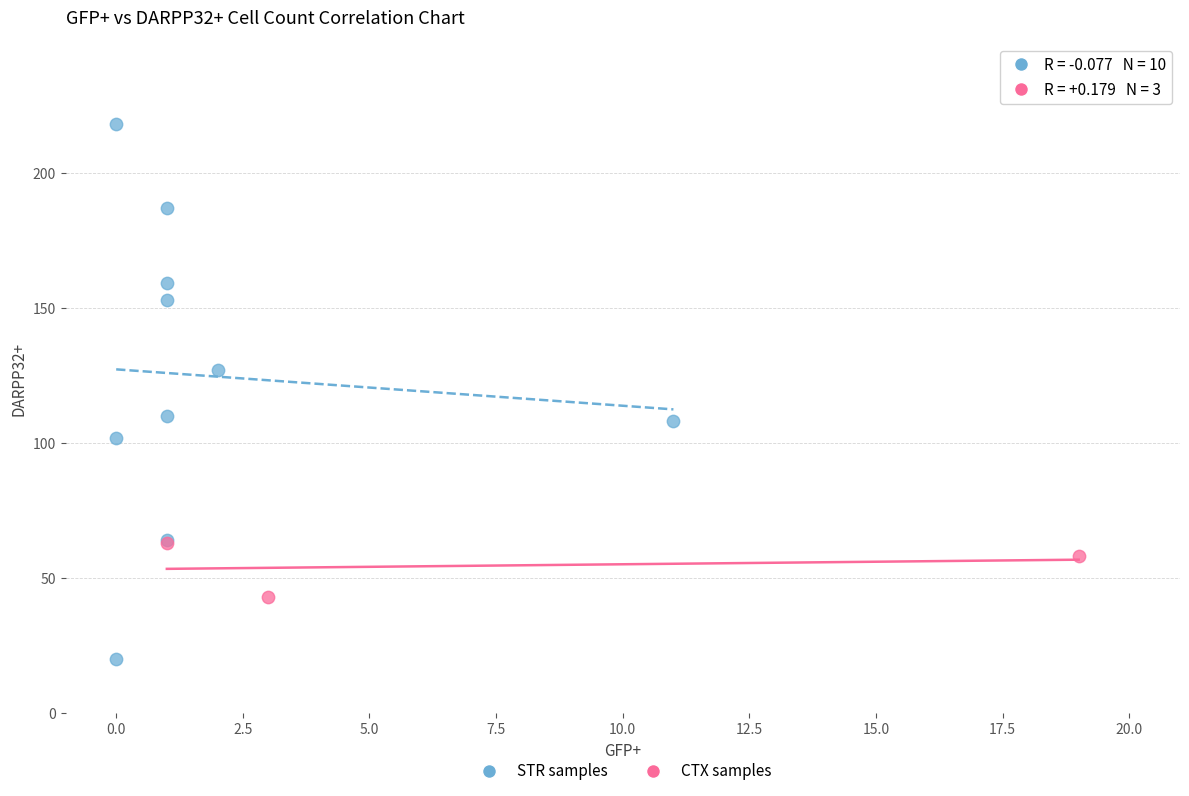

Which series reaches the maximum Y coordinate?

STR samples